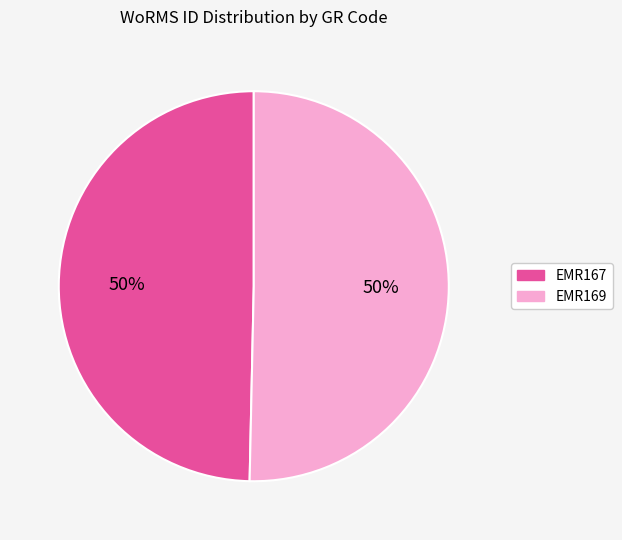

To the nearest percent, what is the combined percentage of EMR169 and EMR167?

100%